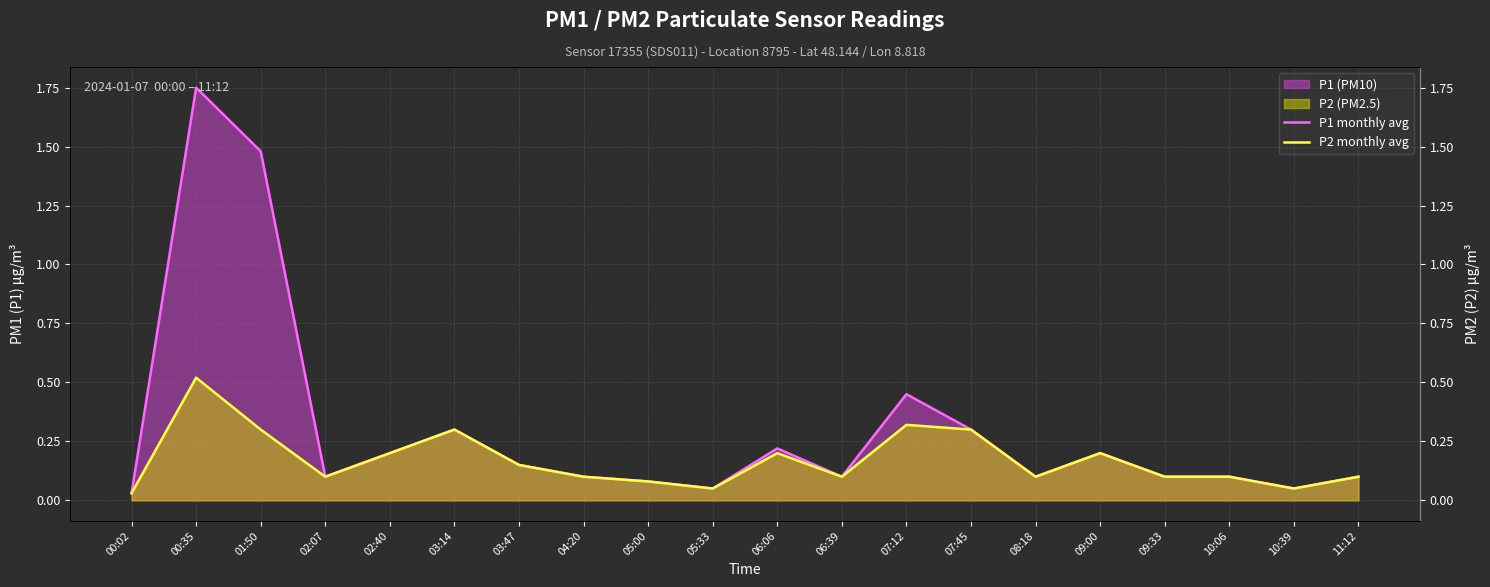

The P2 monthly avg series shows 0.5 at 00:35. True or false?

True